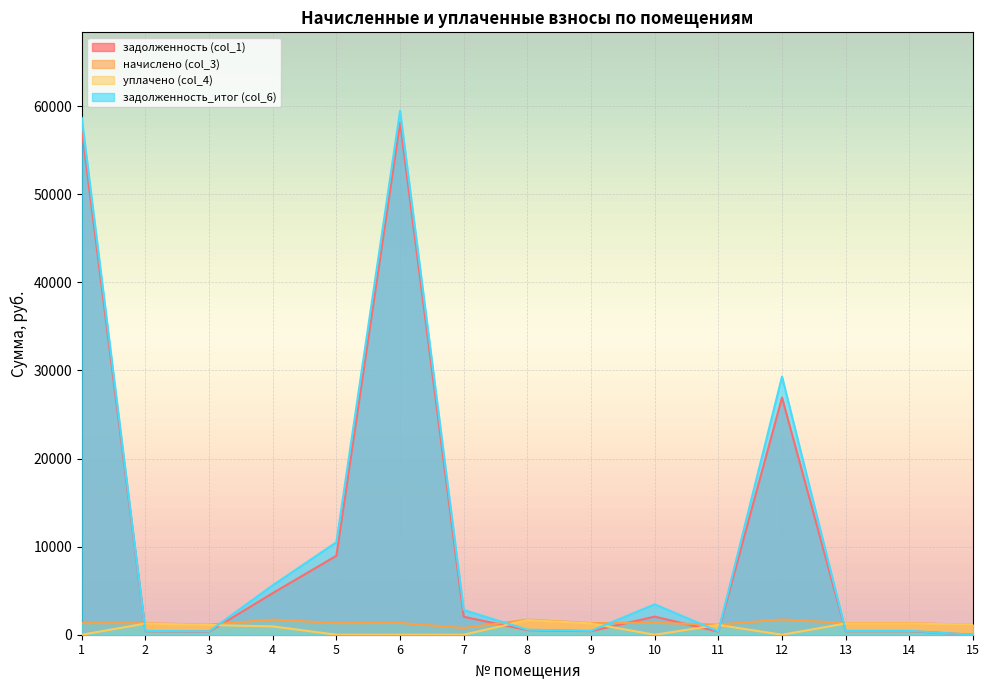

Between 1 and 11, which series saw the biggest shift?

задолженность_итог (col_6)